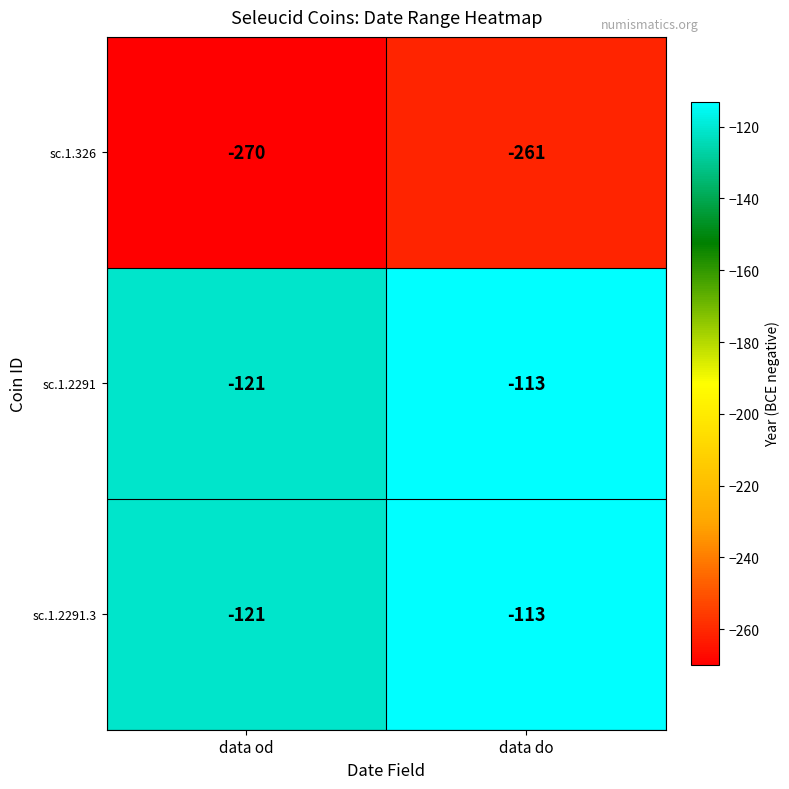

Reading right to left, list all the values displayed in this chart.

sc.1.326: data do=-261	data od=-270
sc.1.2291: data do=-113	data od=-121
sc.1.2291.3: data do=-113	data od=-121